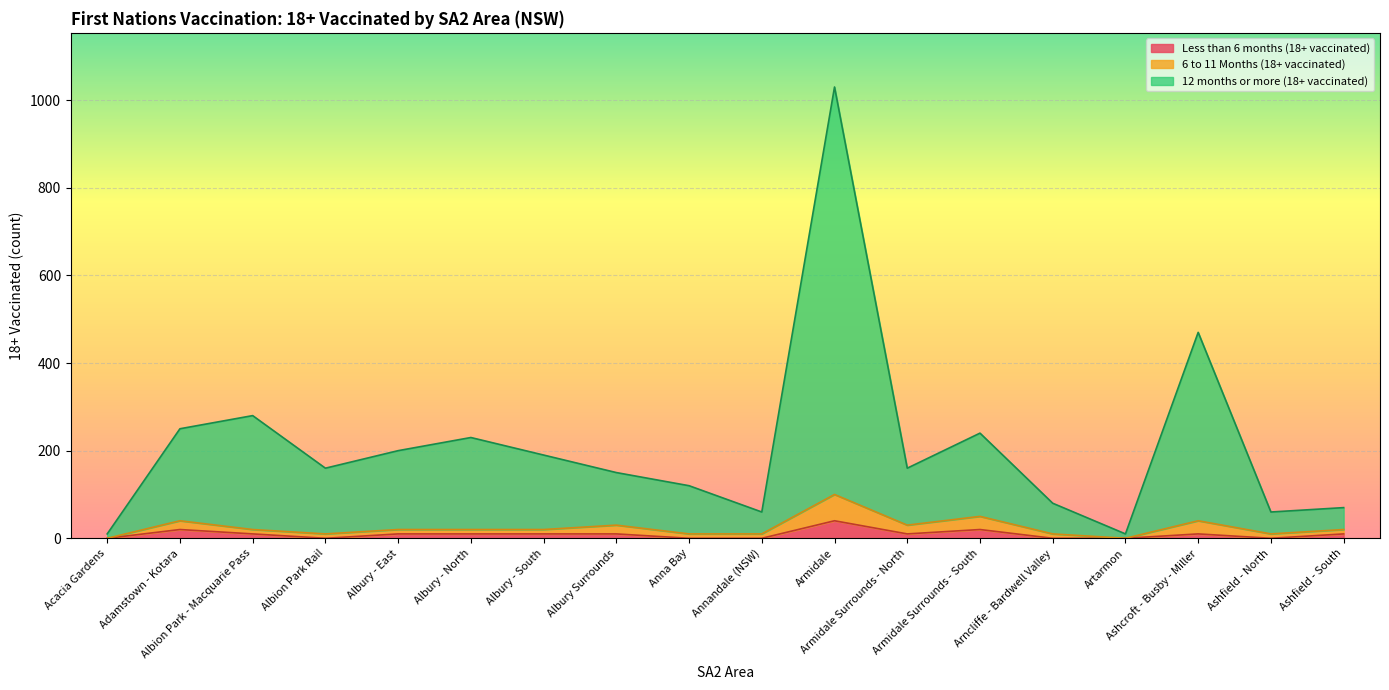

Where is 12 months or more (18+ vaccinated) nearest to the value 520?

Ashcroft - Busby - Miller